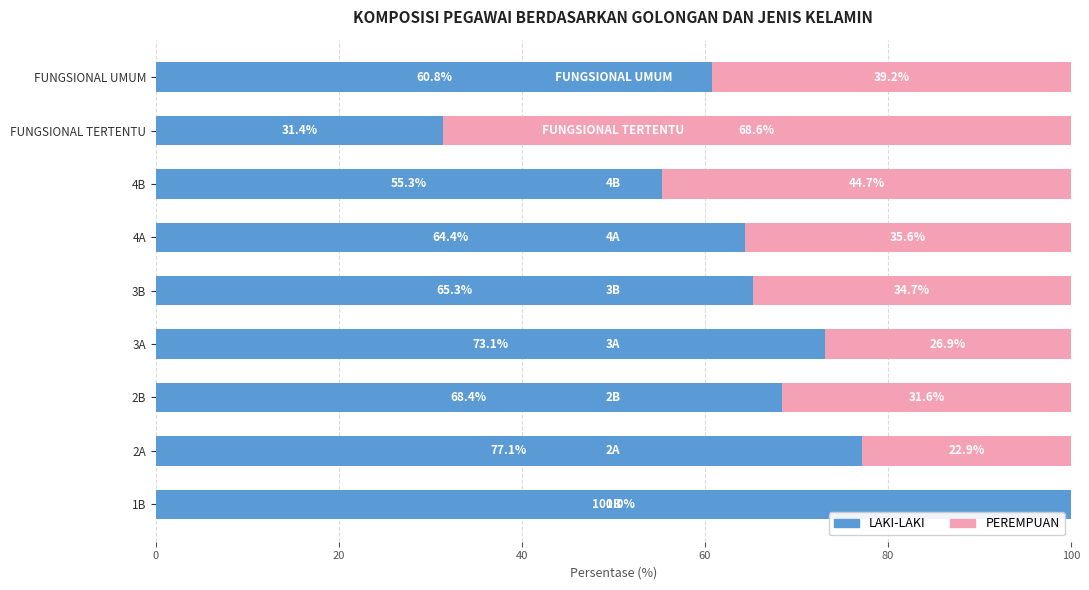

How many data points does each series have?

9